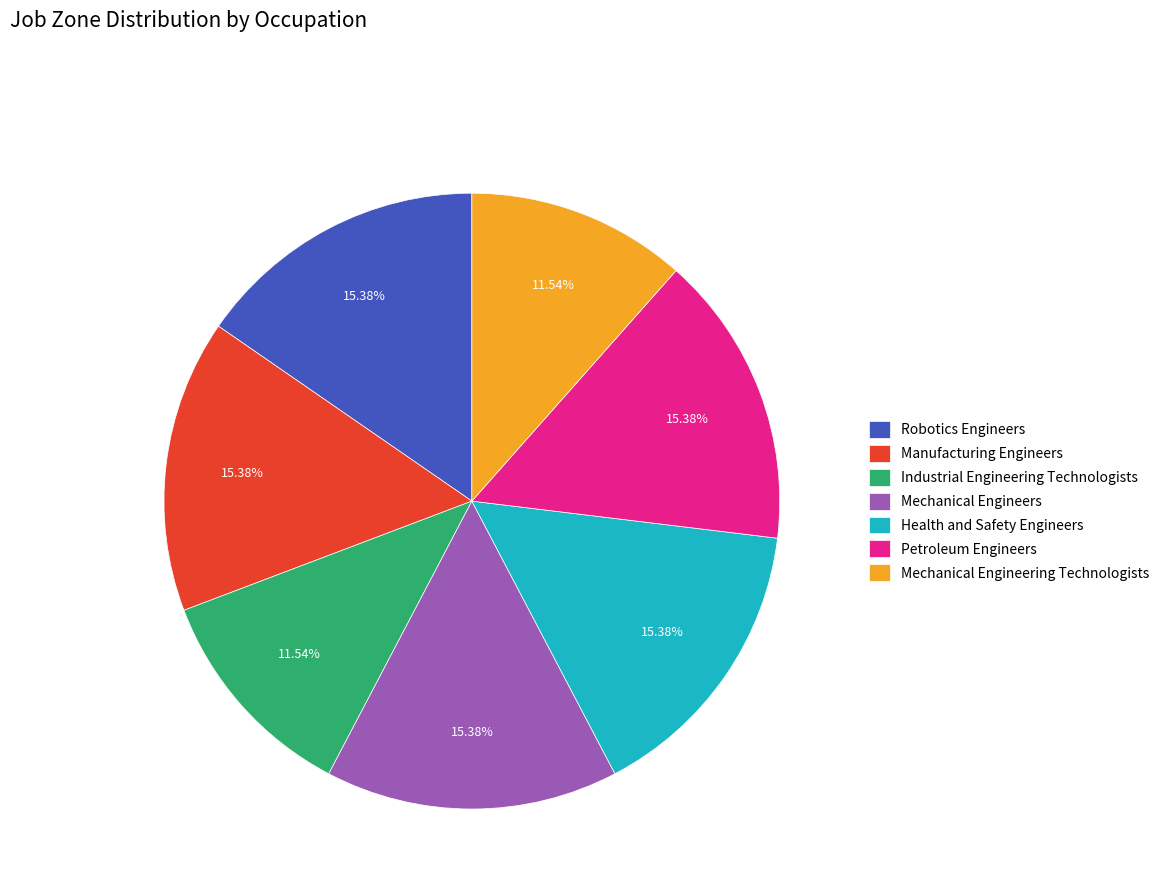

Is it true that Petroleum Engineers is 28% of the pie?

False